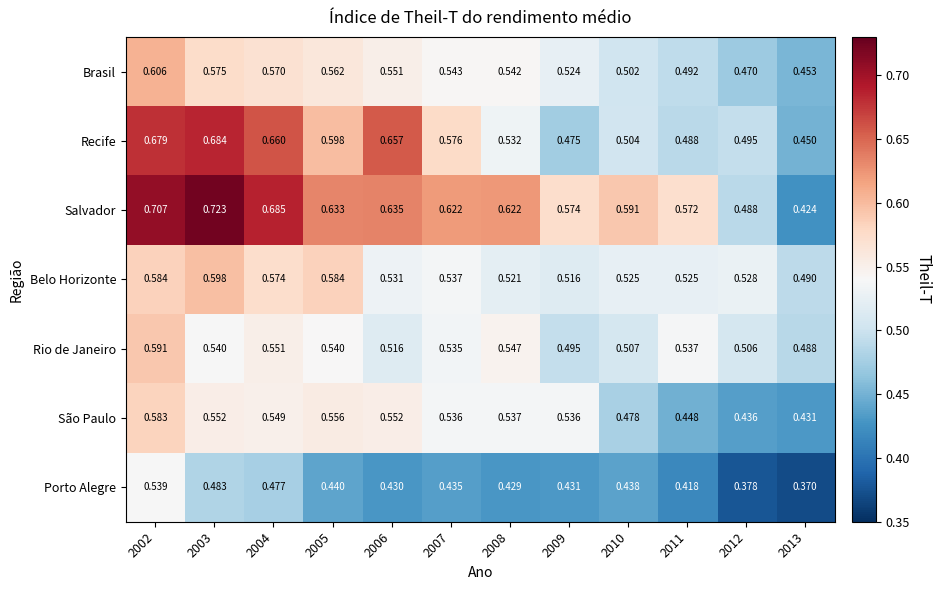

At 2005, list the series in order from largest to smallest.

Salvador, Recife, Belo Horizonte, Brasil, São Paulo, Rio de Janeiro, Porto Alegre